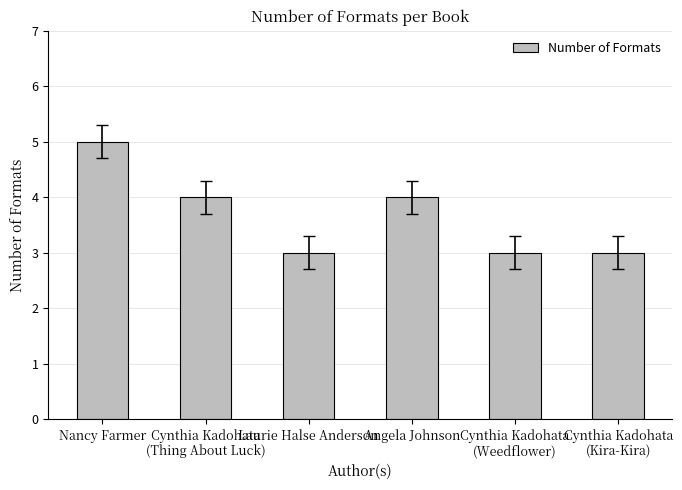

The chart shows a value of 7 at Cynthia Kadohata
(Thing About Luck). True or false?

False